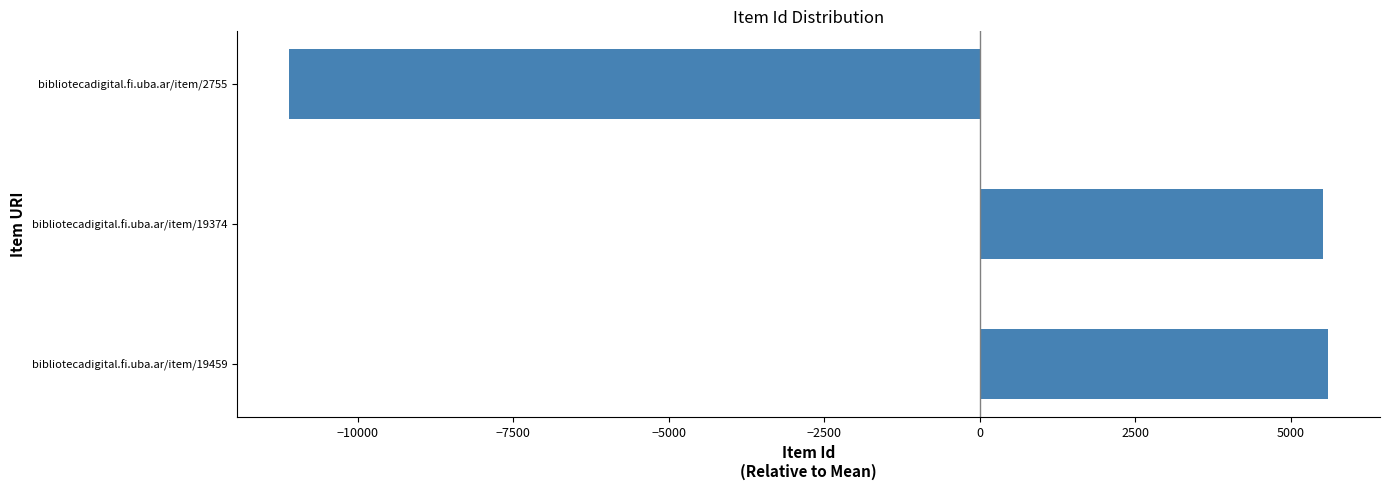

What is the change in value from bibliotecadigital.fi.uba.ar/item/19459 to bibliotecadigital.fi.uba.ar/item/2755?

-16704.0